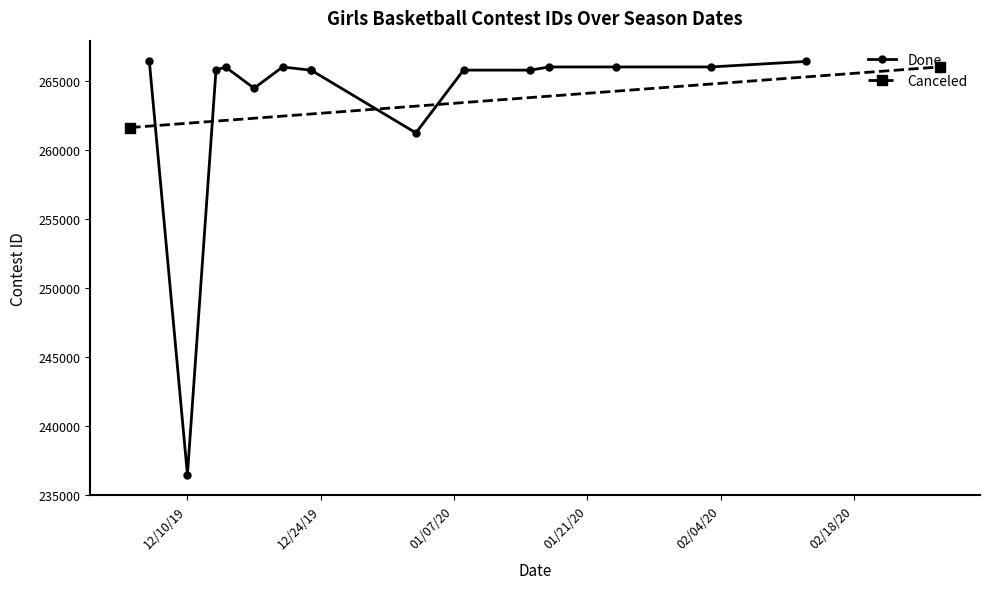

Reading left to right, transcribe all the data shown in this chart.

12/4/19=261628	12/6/19=266420	12/10/19=236490	12/13/19=265775	12/14/19=266010	12/17/19=264473	12/20/19=266011	12/23/19=265777	12/23/19=265778	1/3/20=261240	1/8/20=265784	1/15/20=265782	1/17/20=266012	1/24/20=266013	2/3/20=266014	2/13/20=266413	2/27/20=266015